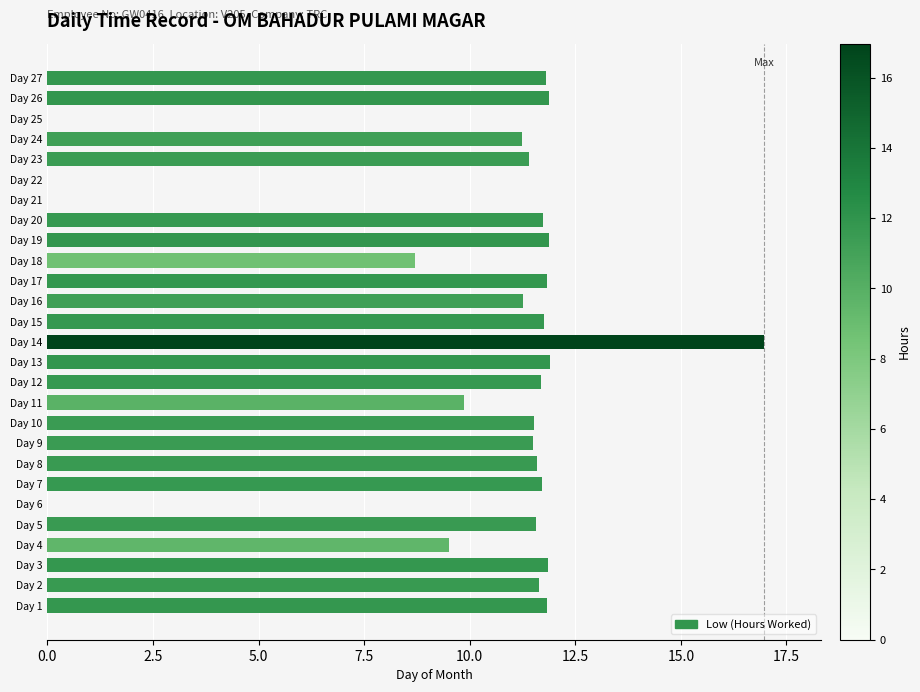

What is the maximum value shown in the chart?

17.0